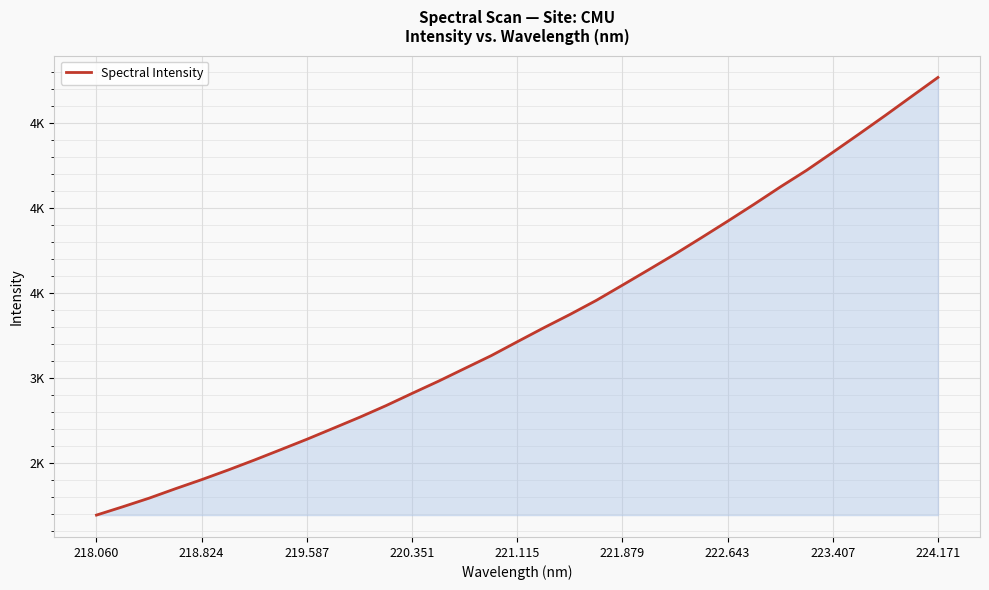

True or false: the data has more than 0 interior local peaks.

False